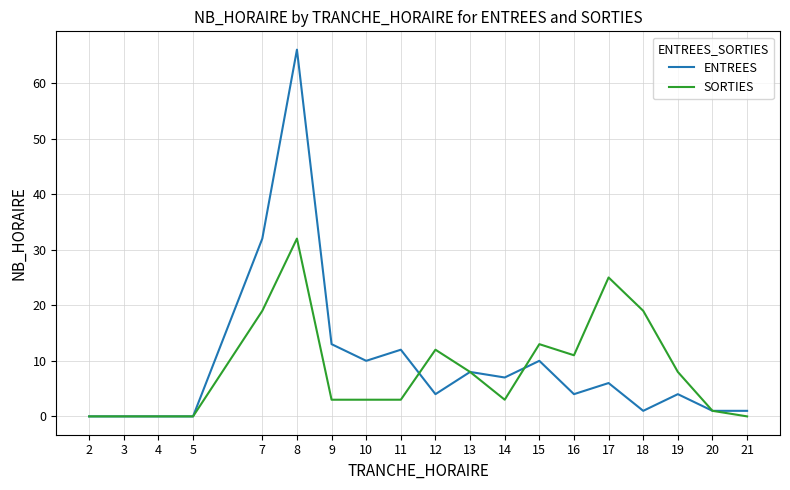

Which series has the largest total across all categories?

ENTREES